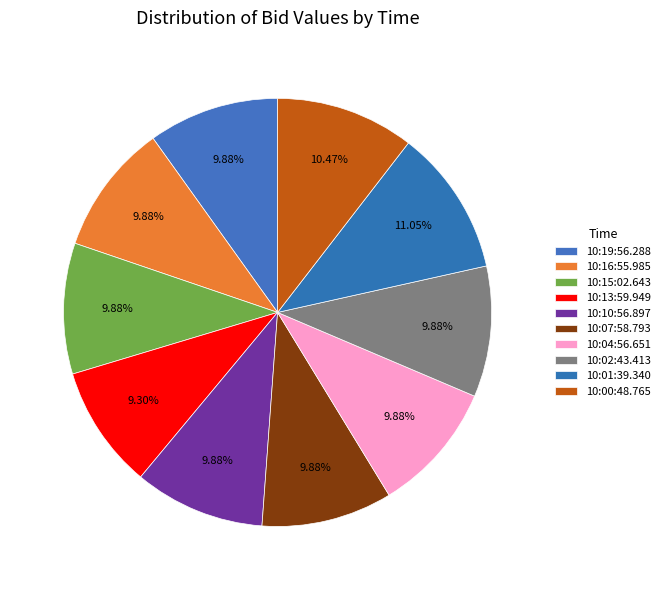

How many segments does this pie chart have?

10